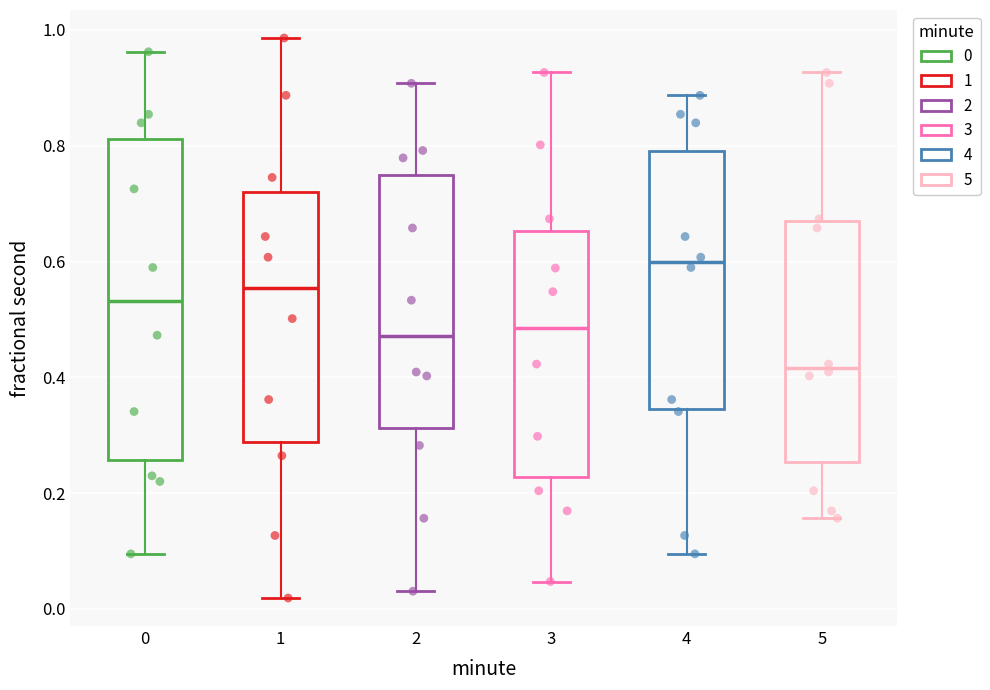

Comparing the boxes themselves (not the whiskers), which one is the tallest?

0